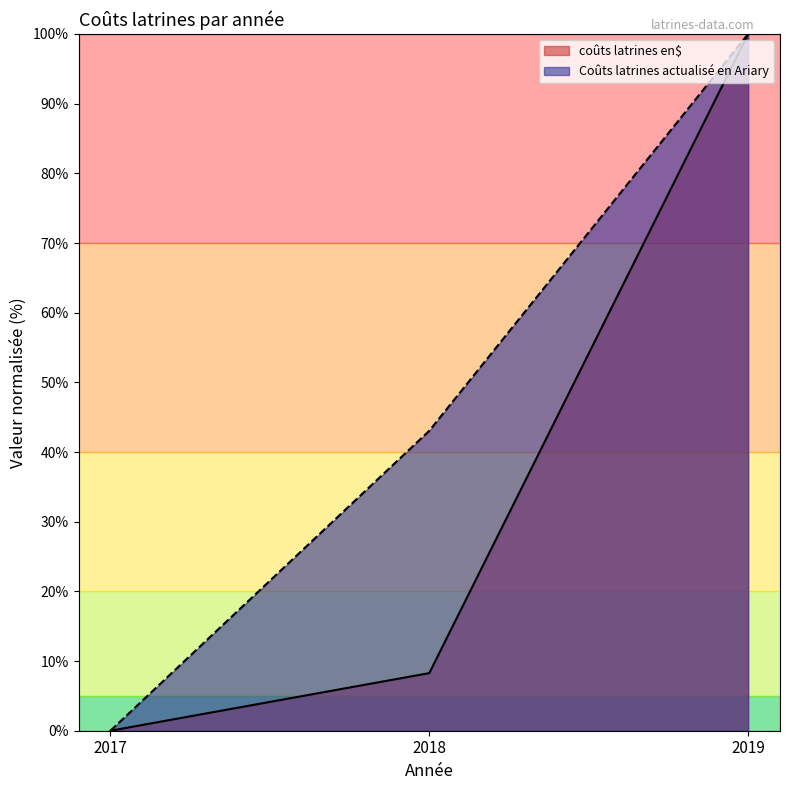

How many values in the Coûts latrines actualisé en Ariary (scaled) series exceed 43?

2